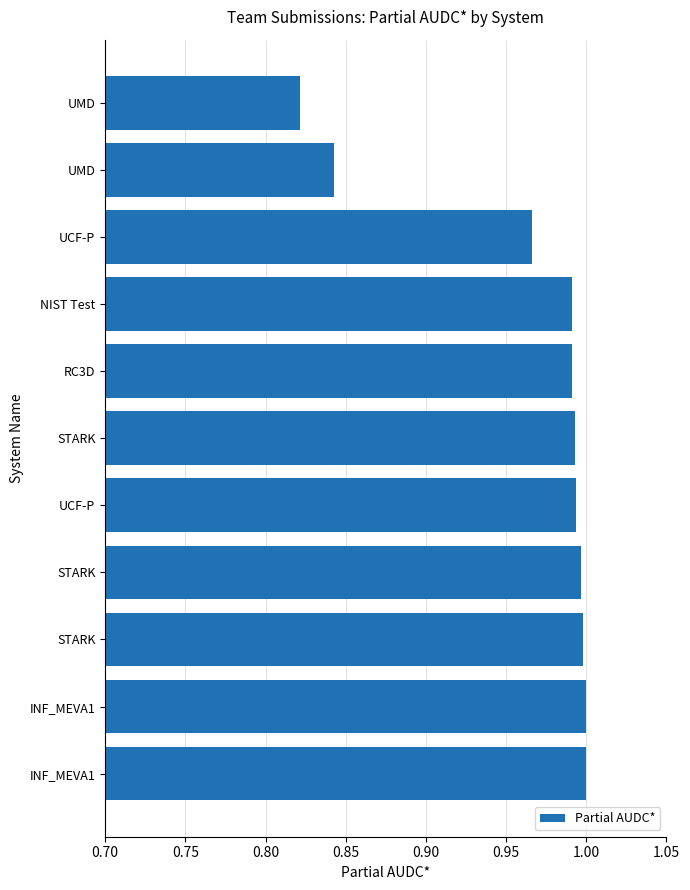

How many bars are there in total?

11